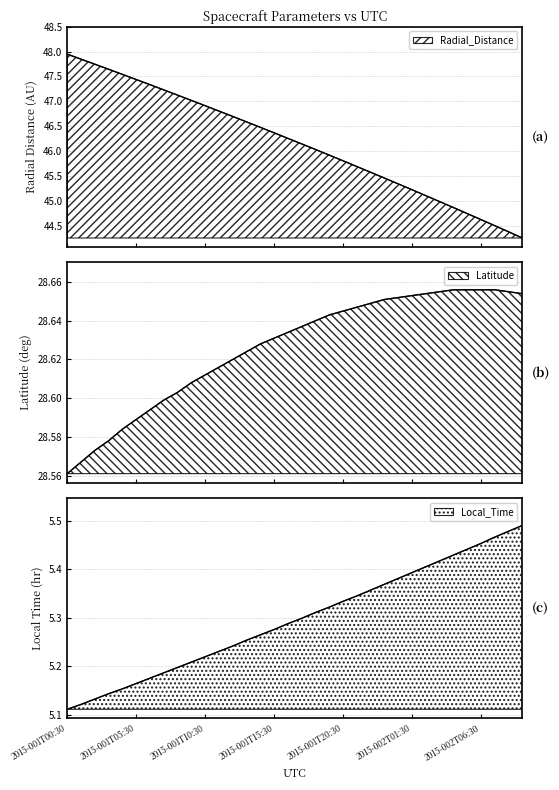

How many values in the Radial_Distance series exceed 46?

19